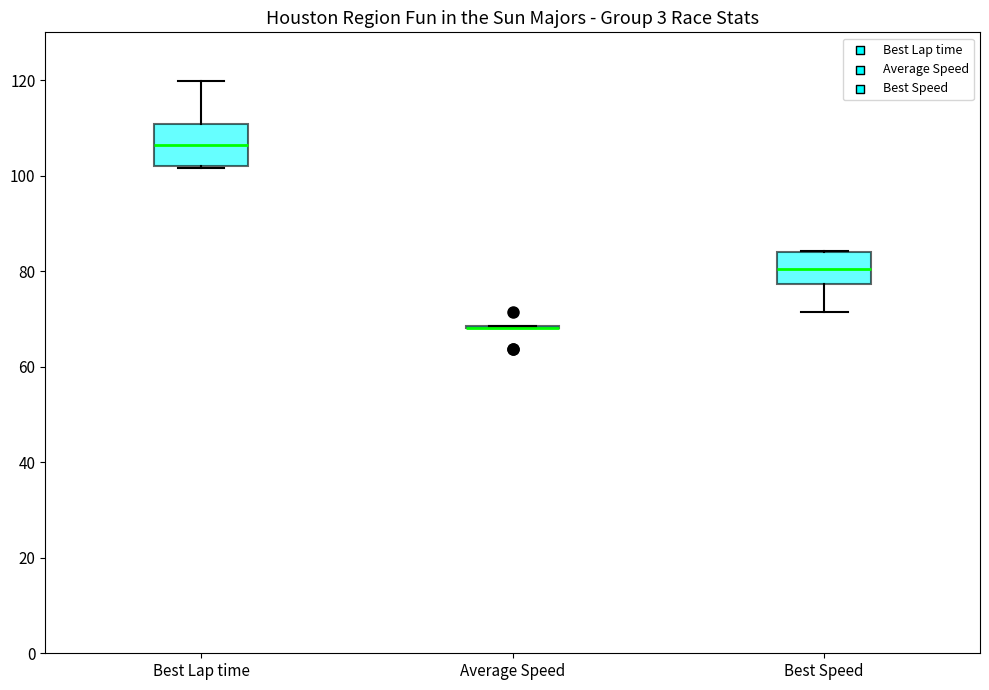

Comparing the boxes themselves (not the whiskers), which one is the tallest?

Best Lap time